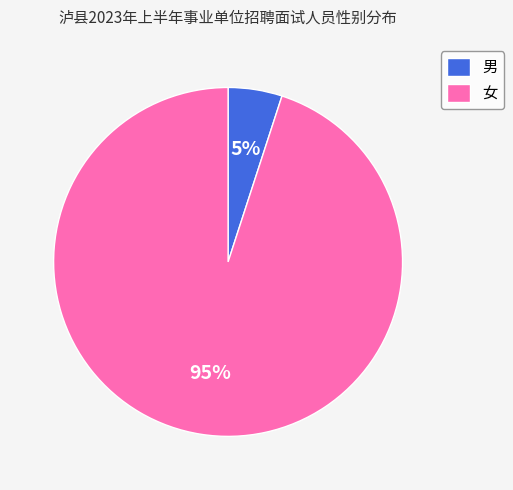

Does 女 represent more than half of the total?

Yes